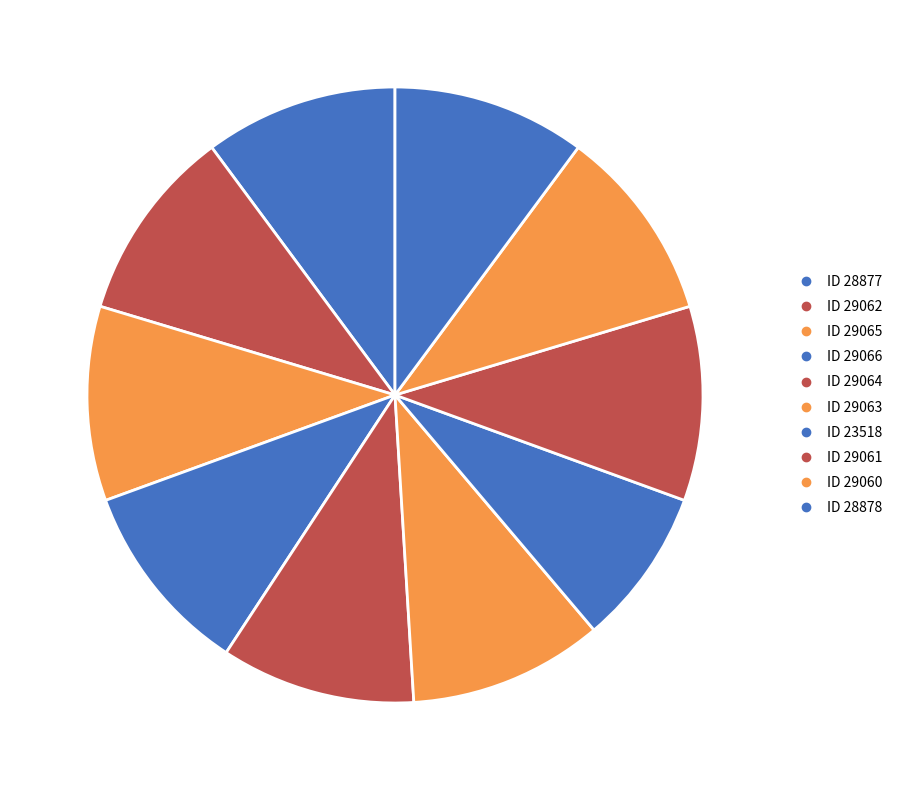

Combined, what portion of the pie is საშა ივანეს ასული ტყაბლაძე and მელანია გიორგის ასული სიგუა?

20.4%